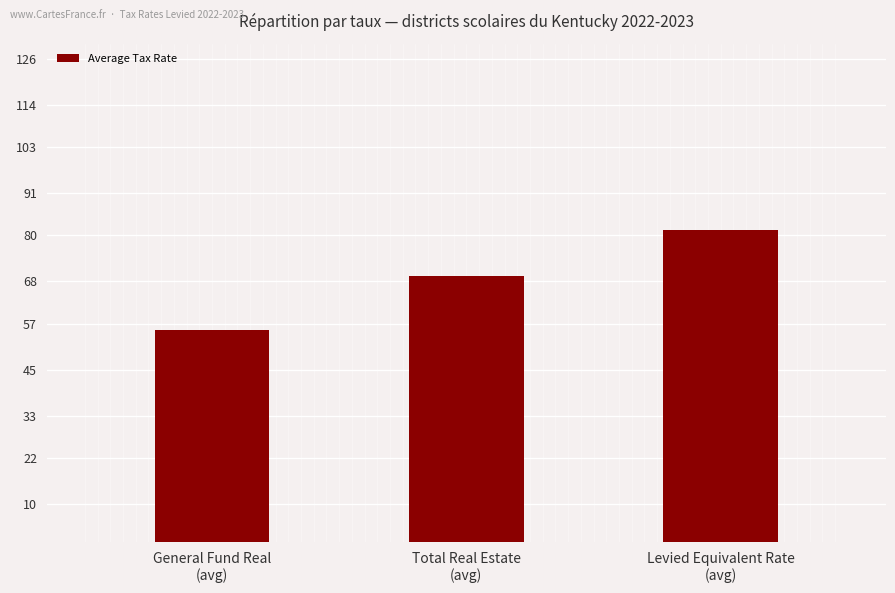

Is it true that the value at Total Real Estate
(avg) is 108.9?

False